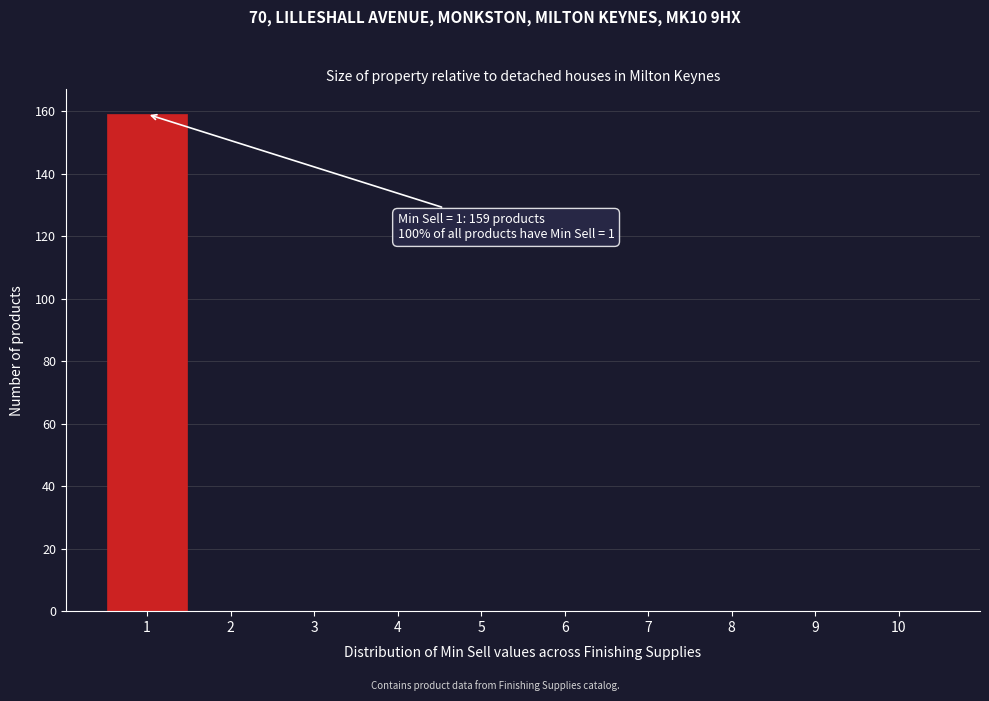

Reading left to right, what are all the values shown in this chart?

1=159	2=0	3=0	4=0	5=0	6=0	7=0	8=0	9=0	10=0